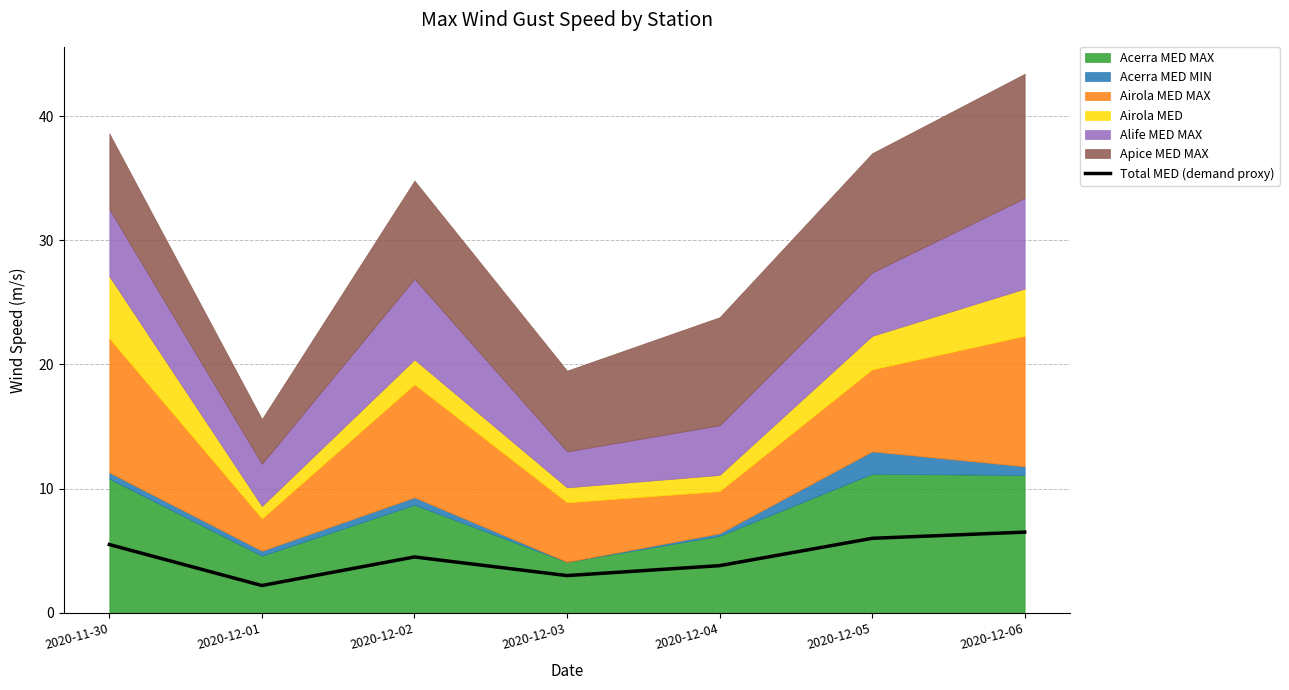

How many data points are above 4?

4